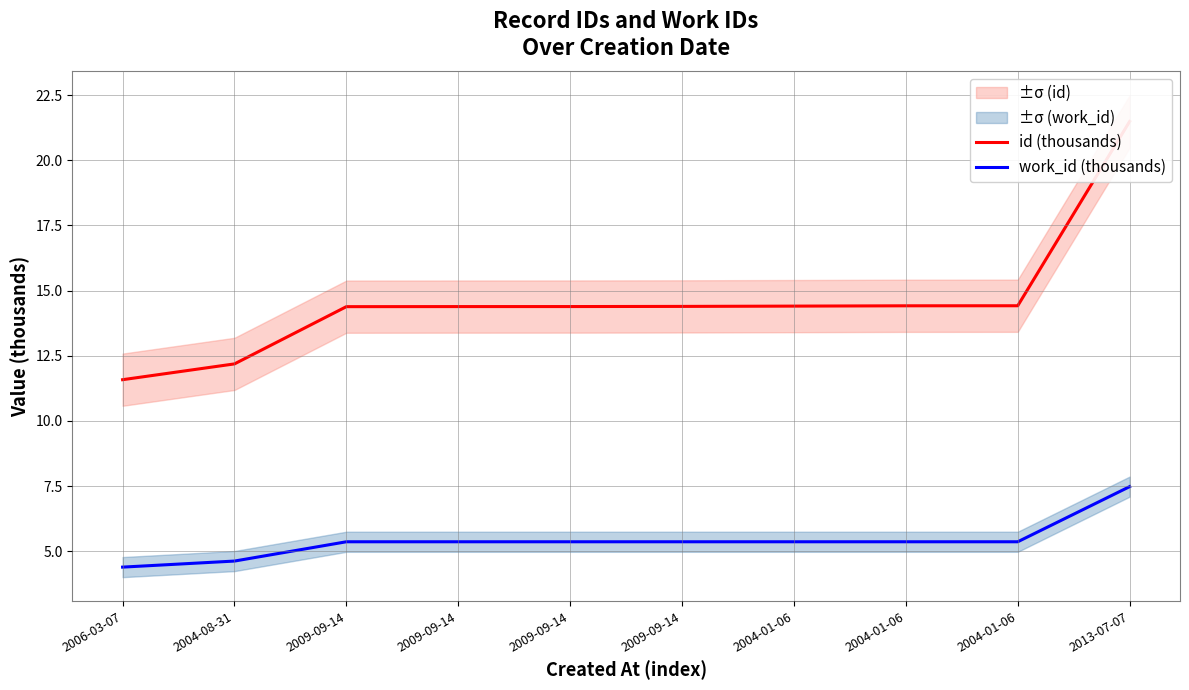

Is it true that id (thousands) equals 18.5 at 2004-08-31?

False